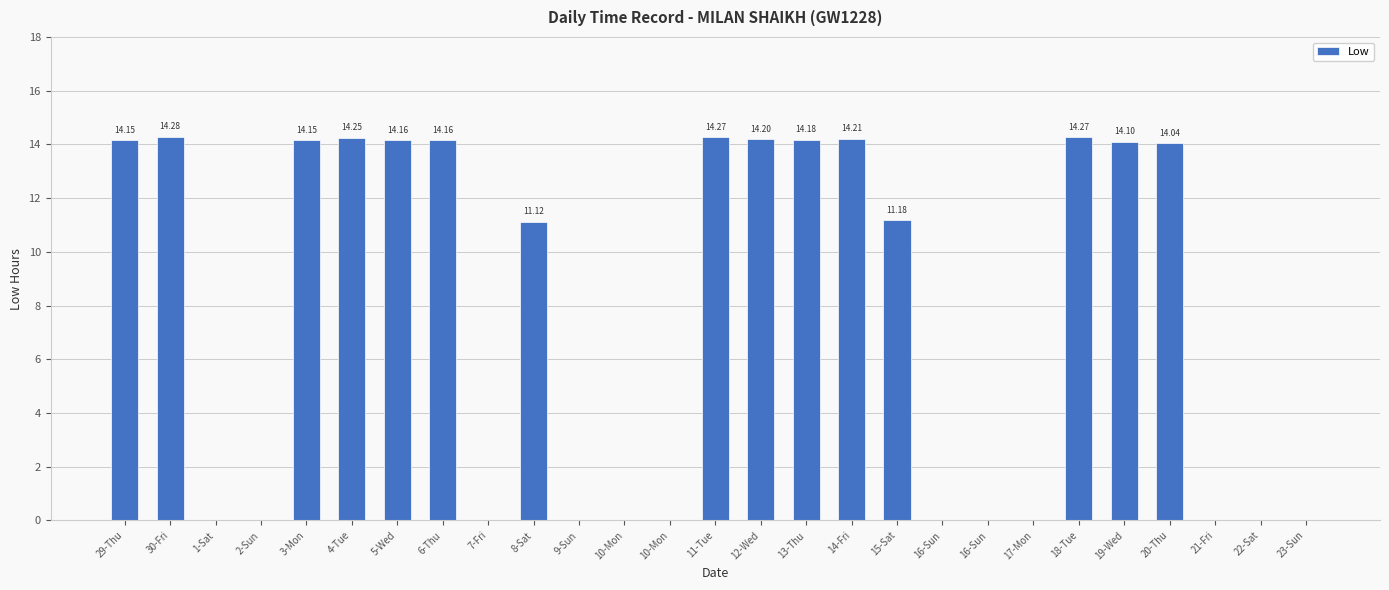

What is the greatest value displayed?

14.3